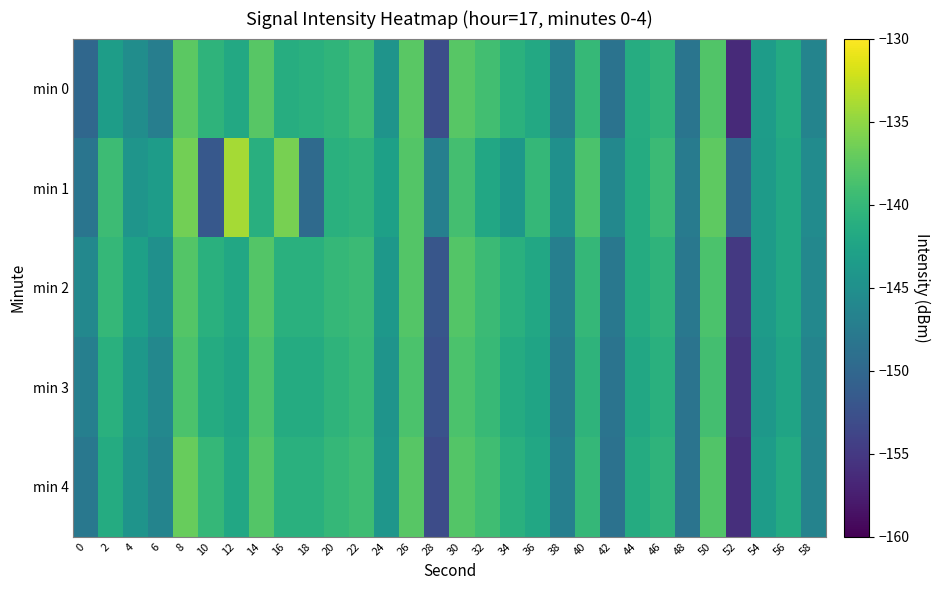

How many categories are shown in the chart?

30